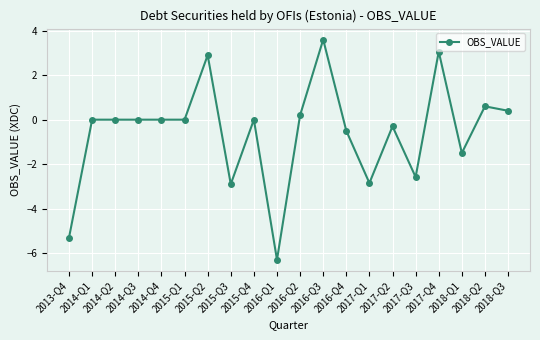

True or false: the data shows -3.2 at 2014-Q3.

False